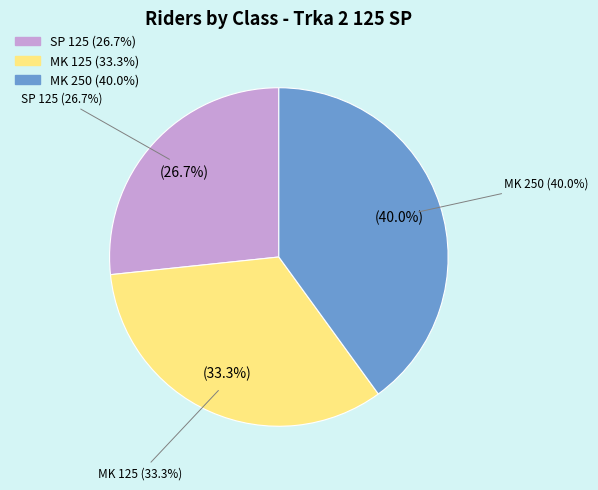

Between MK 125 and SP 125, which is larger?

MK 125